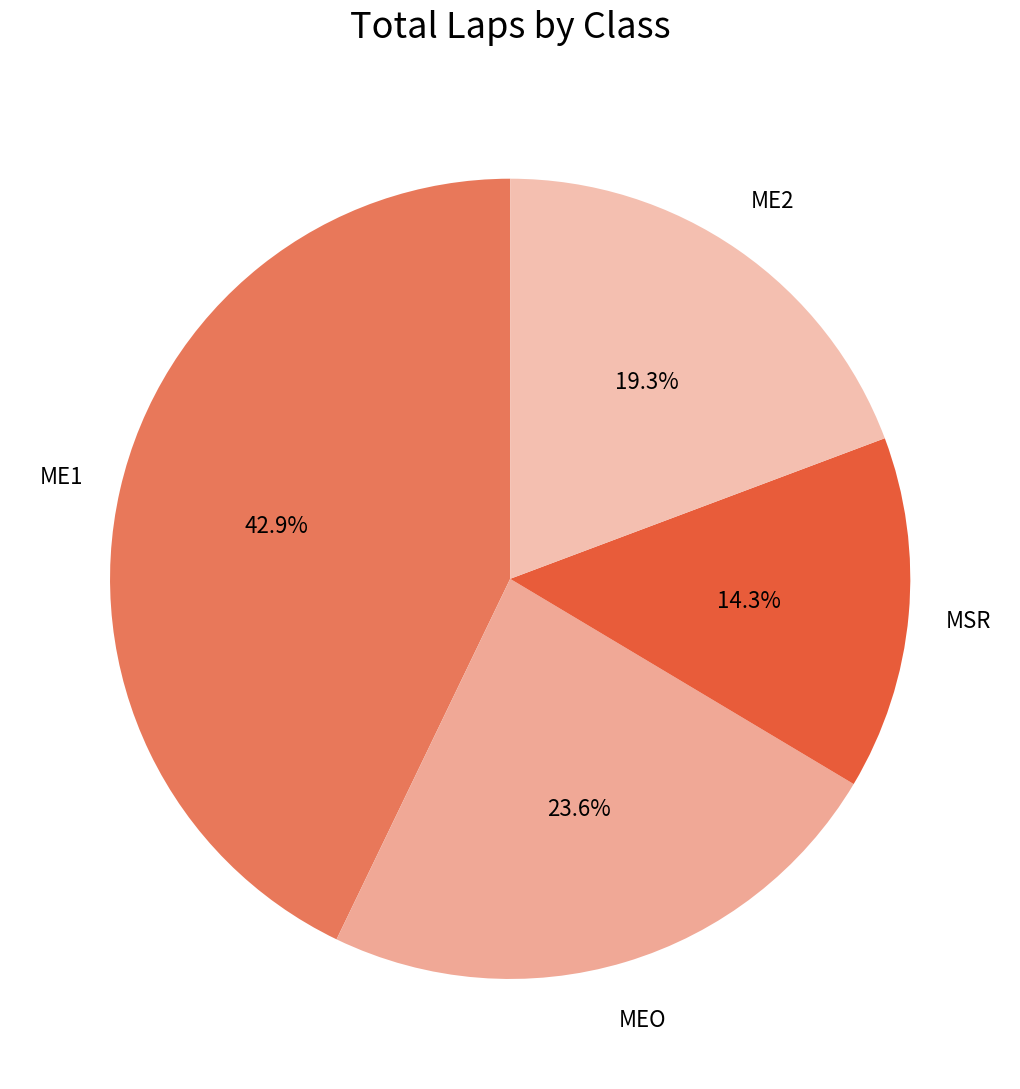

Count the number of slices in the pie.

4